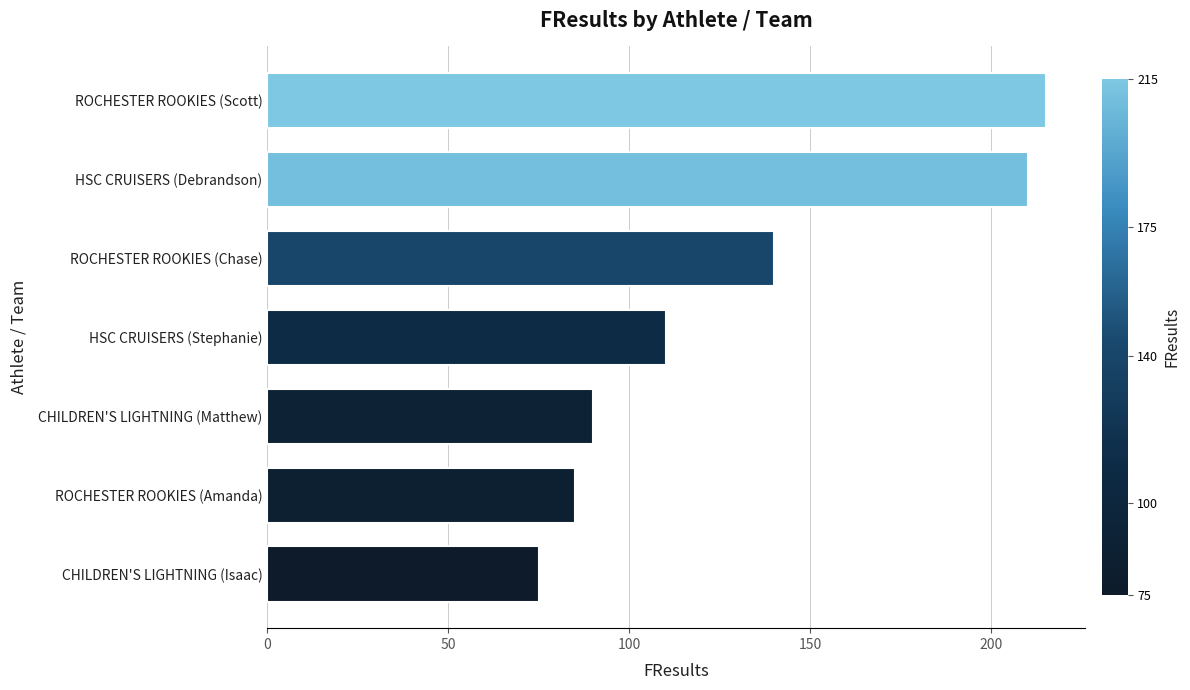

What is the greatest value displayed?

215